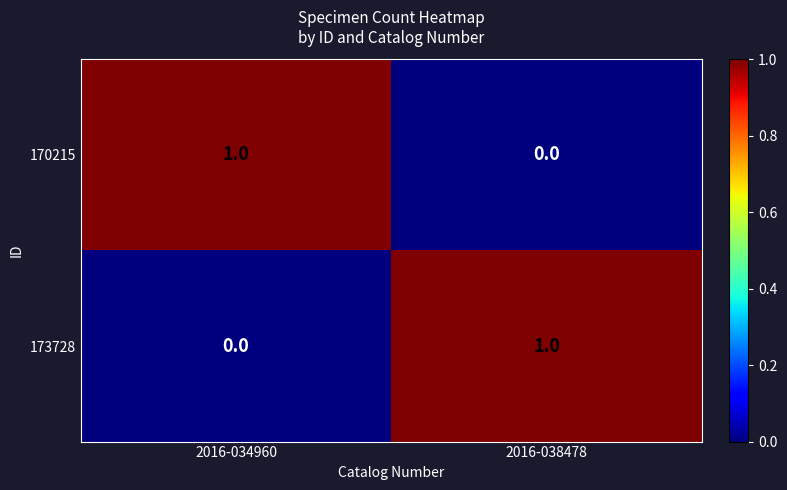

True or false: 173728 has a value of 0 at 2016-034960.

True